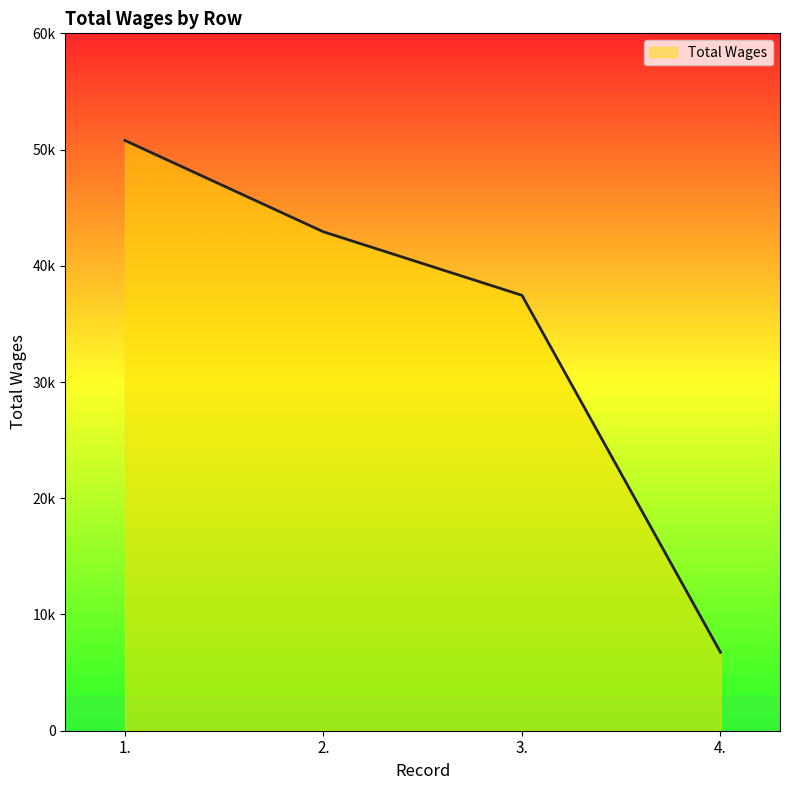

Does the chart have visible grid lines?

No